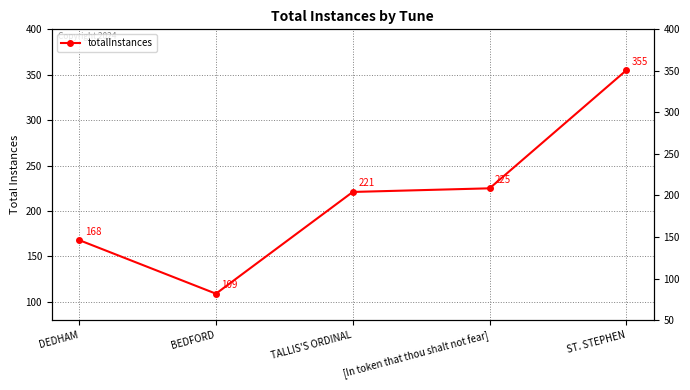

The chart shows a value of 83 at TALLIS'S ORDINAL. True or false?

False